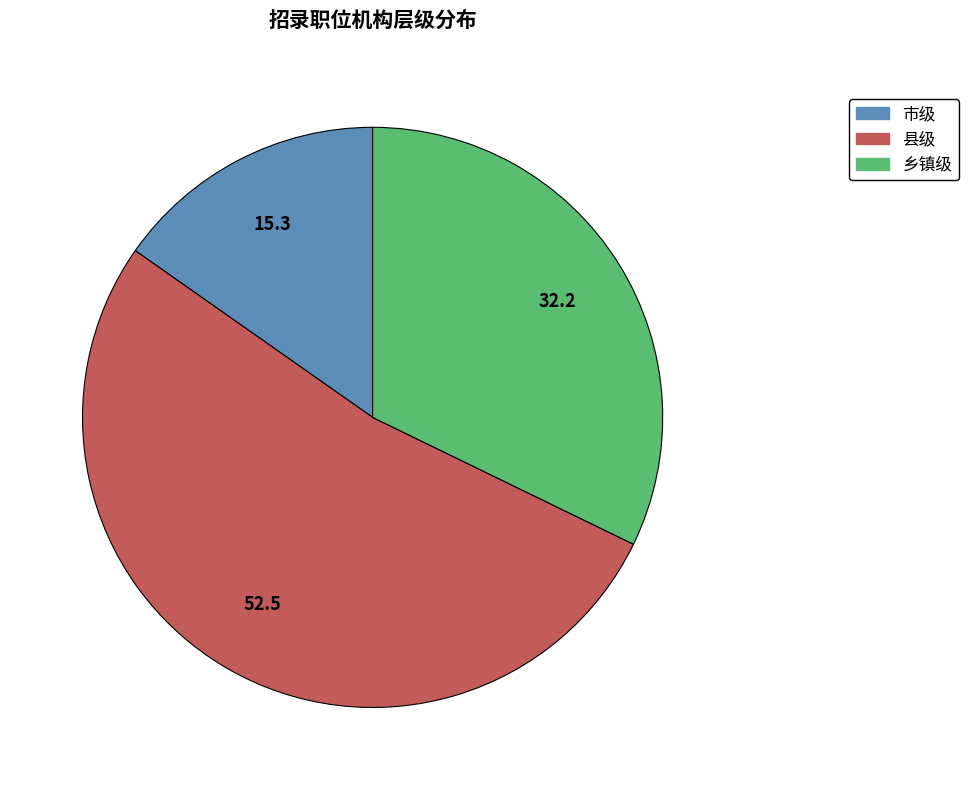

Is it true that 乡镇级 is 20% of the pie?

False